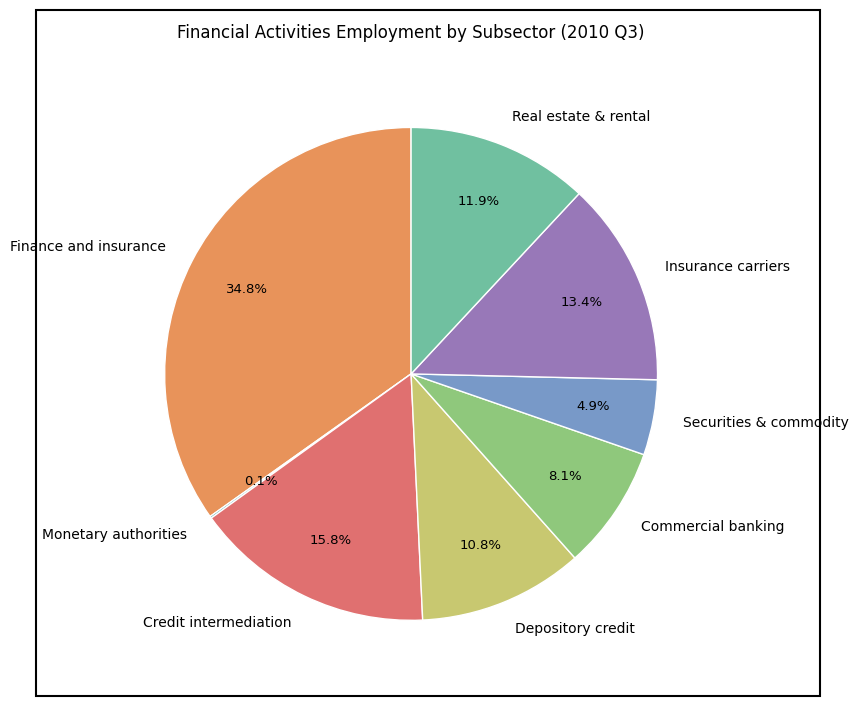

Is there any slice that represents more than half of the pie?

No